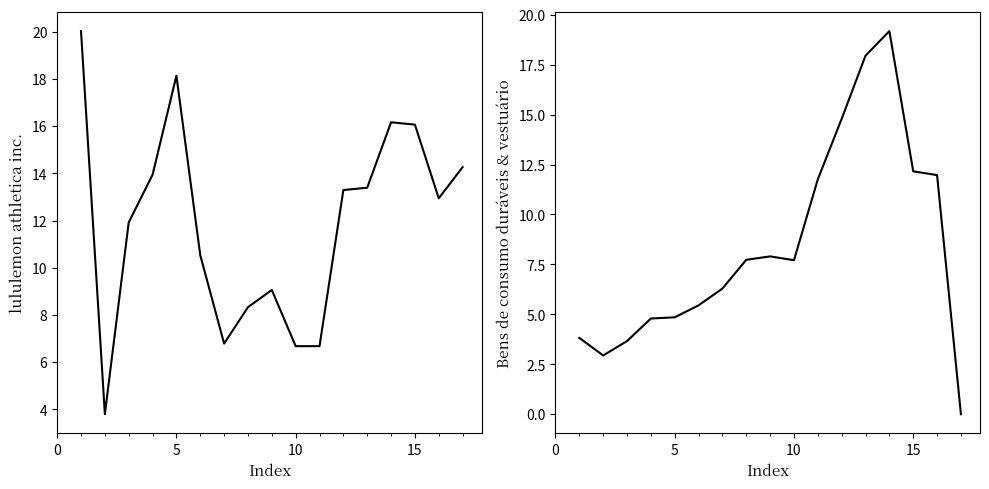

True or false: lululemon athletica inc. has a value of 26.6 at −5.

False